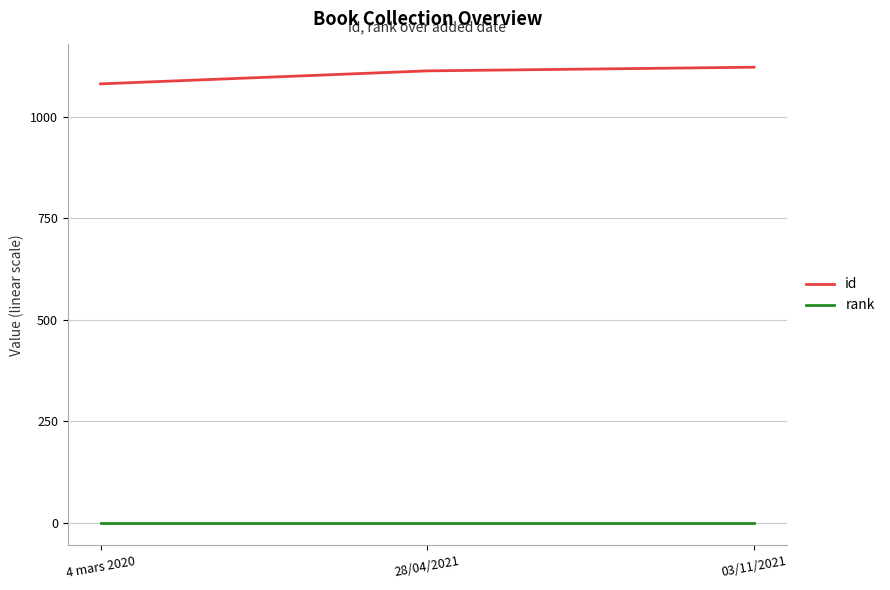

The value of id at 28/04/2021 is 1502. True or false?

False